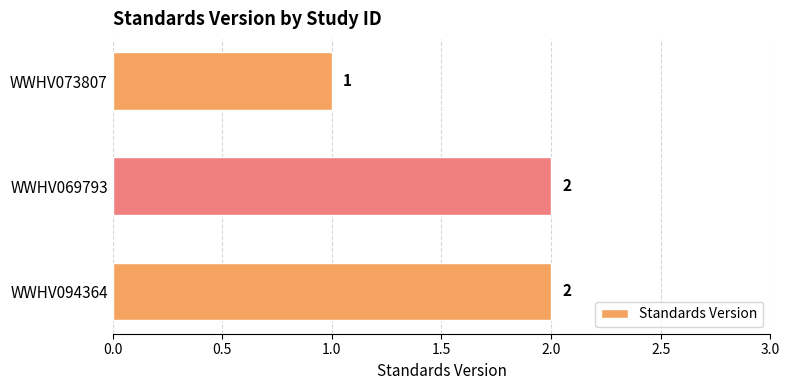

Which label corresponds to the smallest value in the chart?

WWHV073807